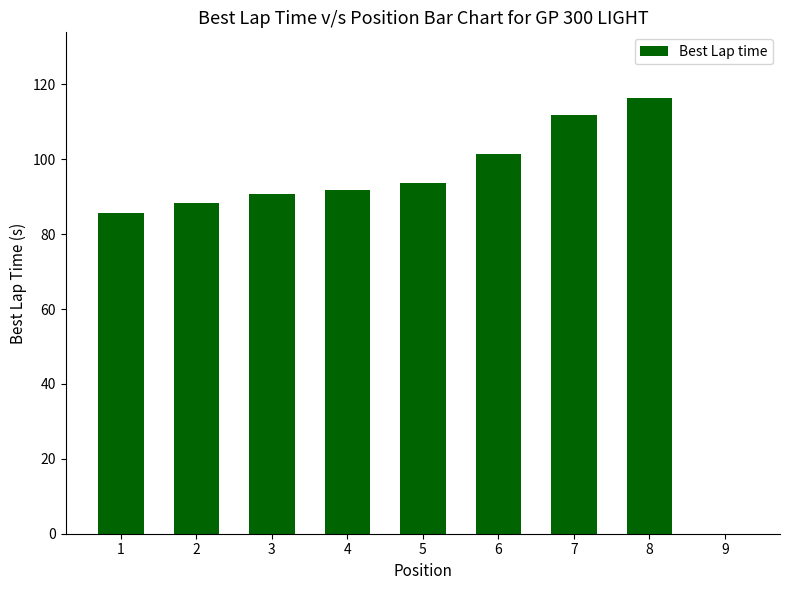

The chart shows a value of 78.5 at 9. True or false?

False